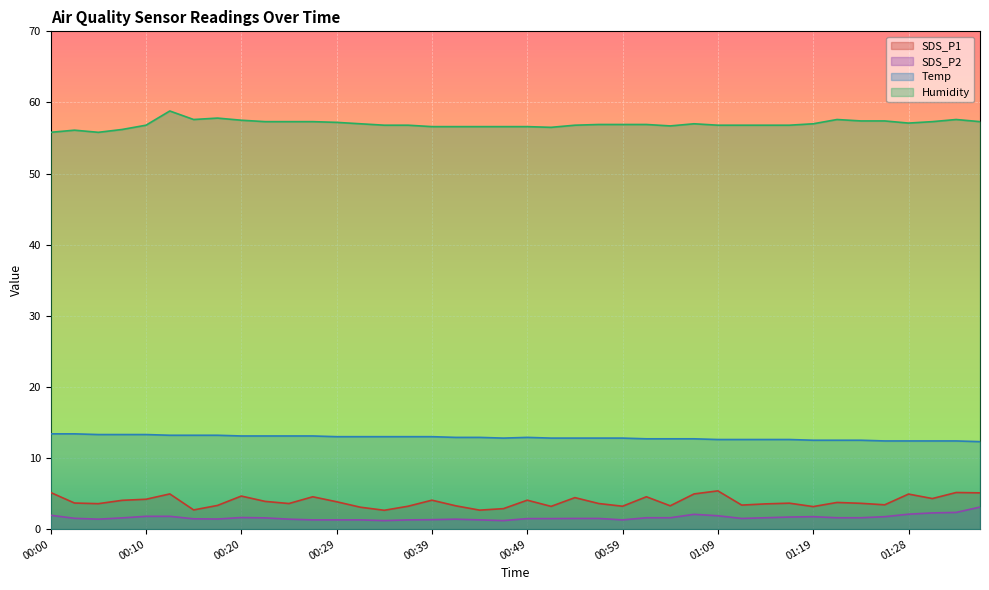

What is the label of the 18th point from the left?

00:42